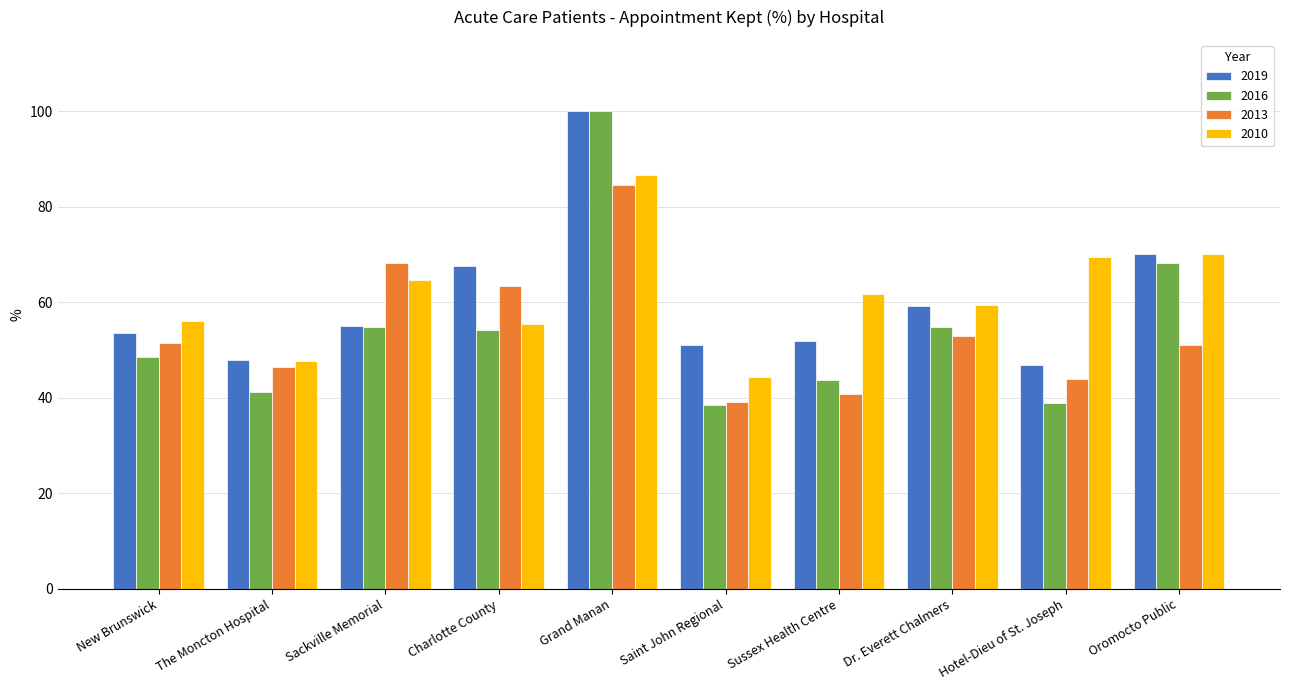

Which series changed the most between New Brunswick and Charlotte County?

2019